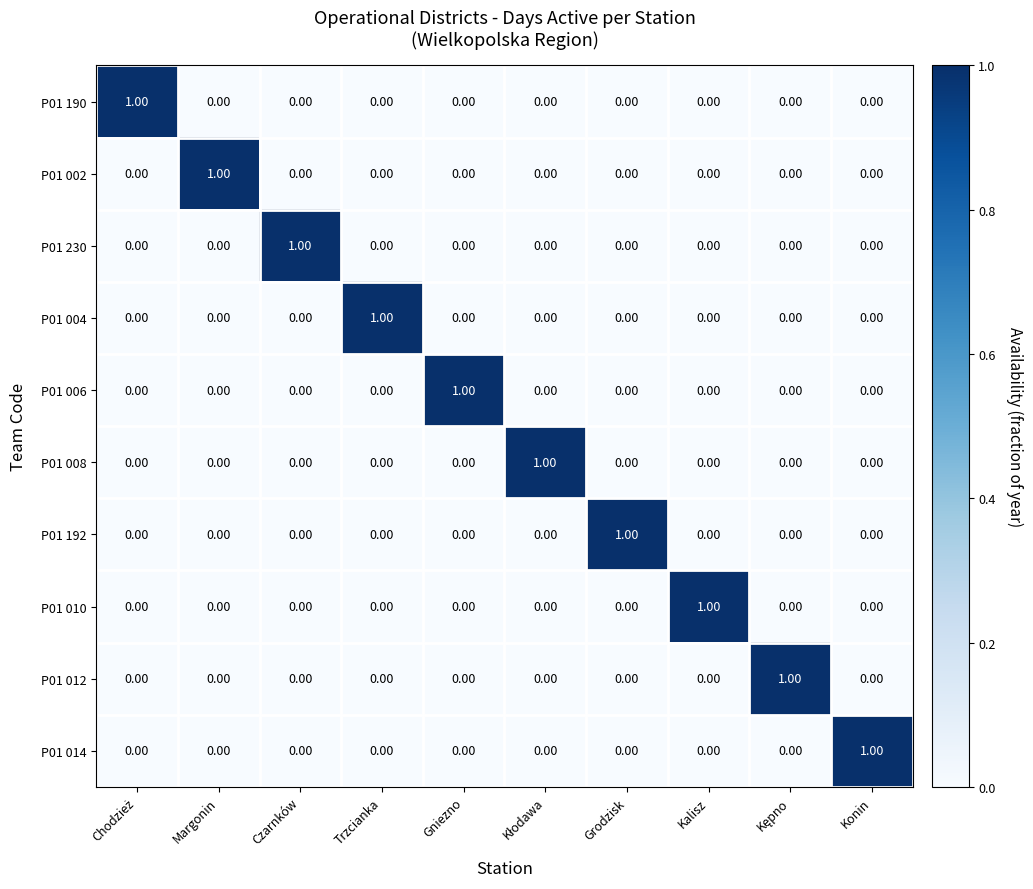

At how many categories does at least one series exceed 0?

10